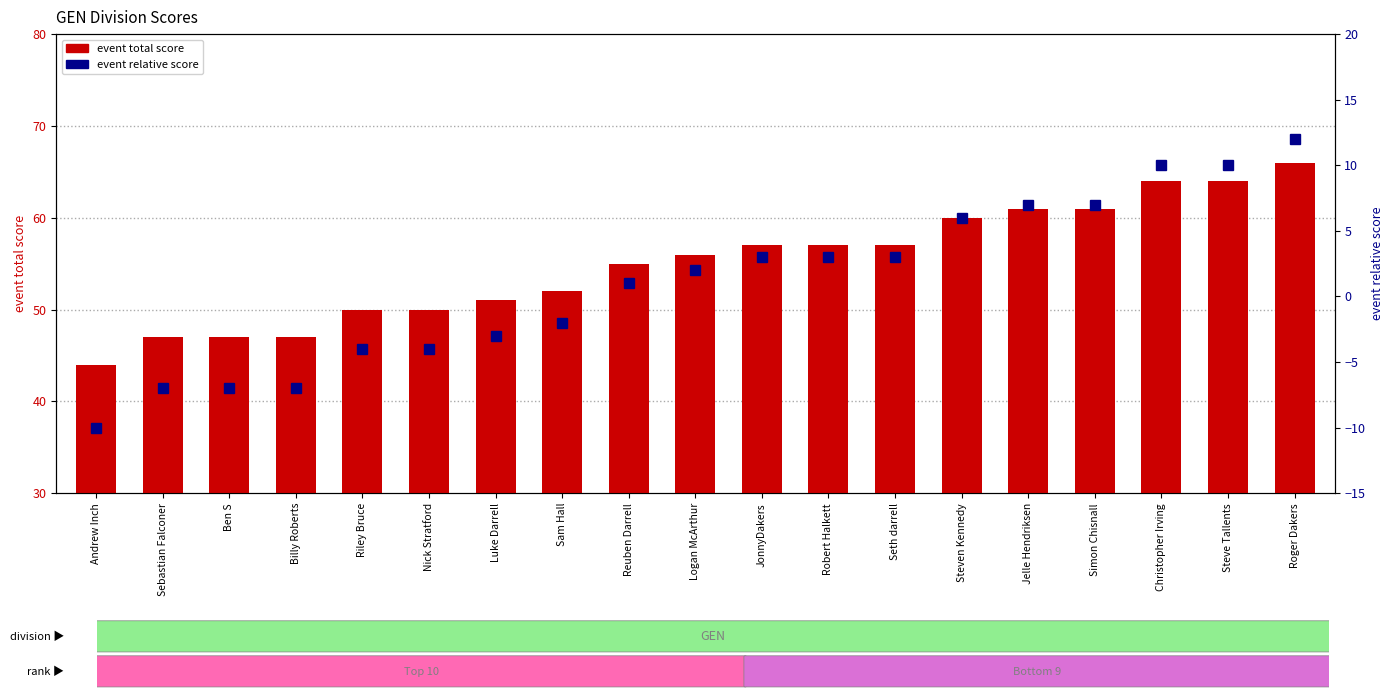

Reading left to right, what are all the values shown in this chart?

event total score: Andrew Inch=44	Sebastian Falconer=47	Ben S=47	Billy Roberts=47	Riley Bruce=50	Nick Stratford=50	Luke Darrell=51	Sam Hall=52	Reuben Darrell=55	Logan McArthur=56	JonnyDakers=57	Robert Halkett=57	Seth darrell=57	Steven Kennedy=60	Jelle Hendriksen=61	Simon Chisnall=61	Christopher Irving=64	Steve Tallents=64	Roger Dakers=66
event relative score: Andrew Inch=-10	Sebastian Falconer=-7	Ben S=-7	Billy Roberts=-7	Riley Bruce=-4	Nick Stratford=-4	Luke Darrell=-3	Sam Hall=-2	Reuben Darrell=1	Logan McArthur=2	JonnyDakers=3	Robert Halkett=3	Seth darrell=3	Steven Kennedy=6	Jelle Hendriksen=7	Simon Chisnall=7	Christopher Irving=10	Steve Tallents=10	Roger Dakers=12